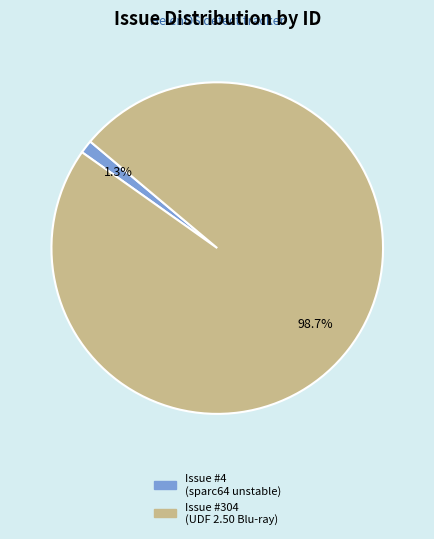

Does any single category account for the majority?

Yes